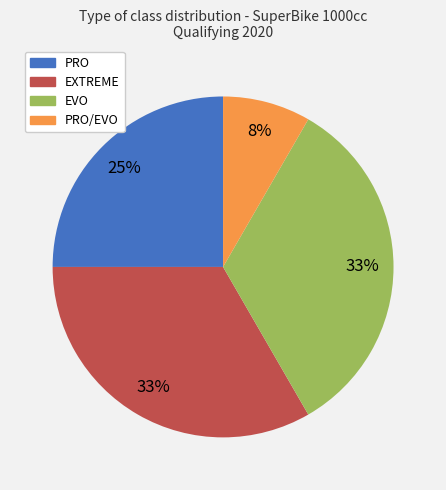

To the nearest percent, what is the difference between the largest and smallest slice percentages?

25%